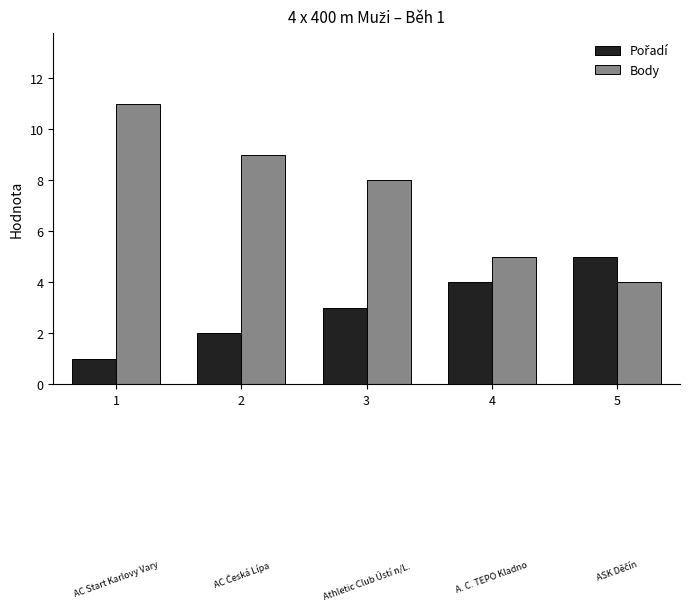

Which category has the lowest value in the Body series?

5